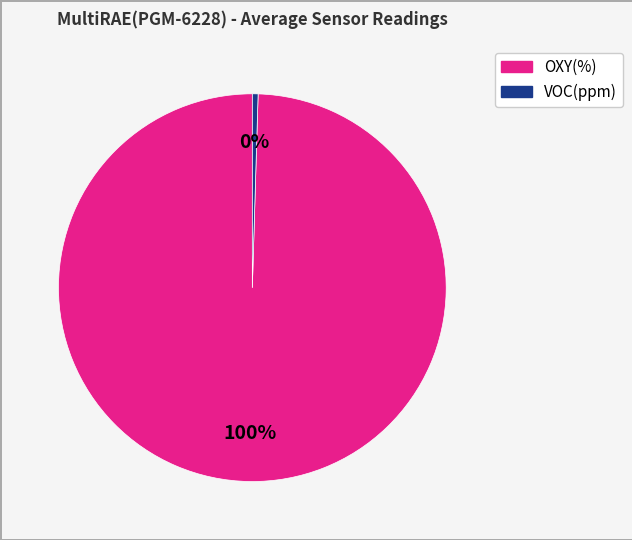

Is there any slice that represents more than half of the pie?

Yes